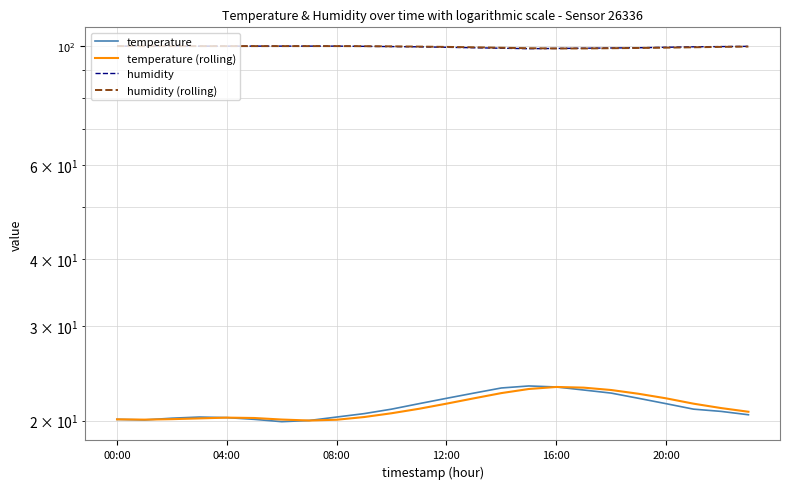

What position from the right is 6?

18